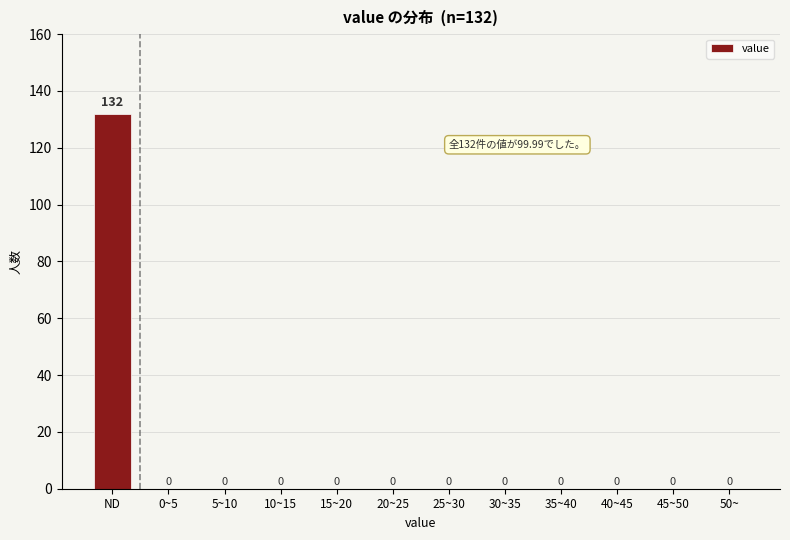

Reading left to right, list all the values displayed in this chart.

ND=132	0~5=0	5~10=0	10~15=0	15~20=0	20~25=0	25~30=0	30~35=0	35~40=0	40~45=0	45~50=0	50~=0